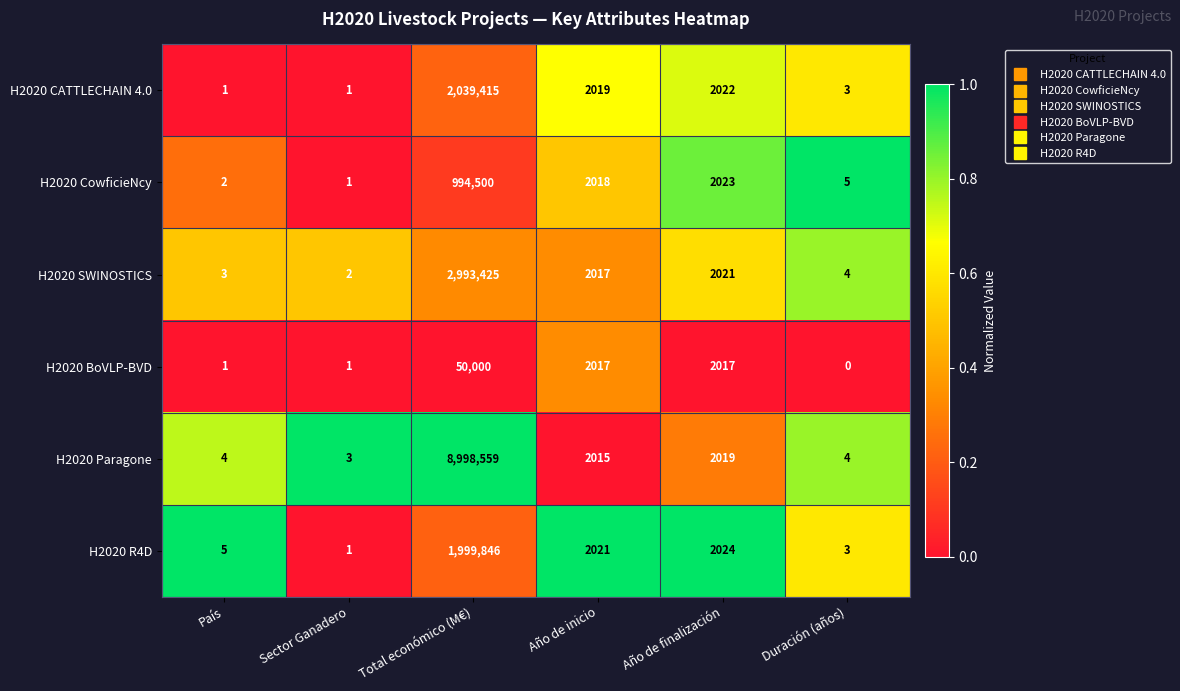

The H2020 SWINOSTICS series shows 1394 at Año de finalización. True or false?

False